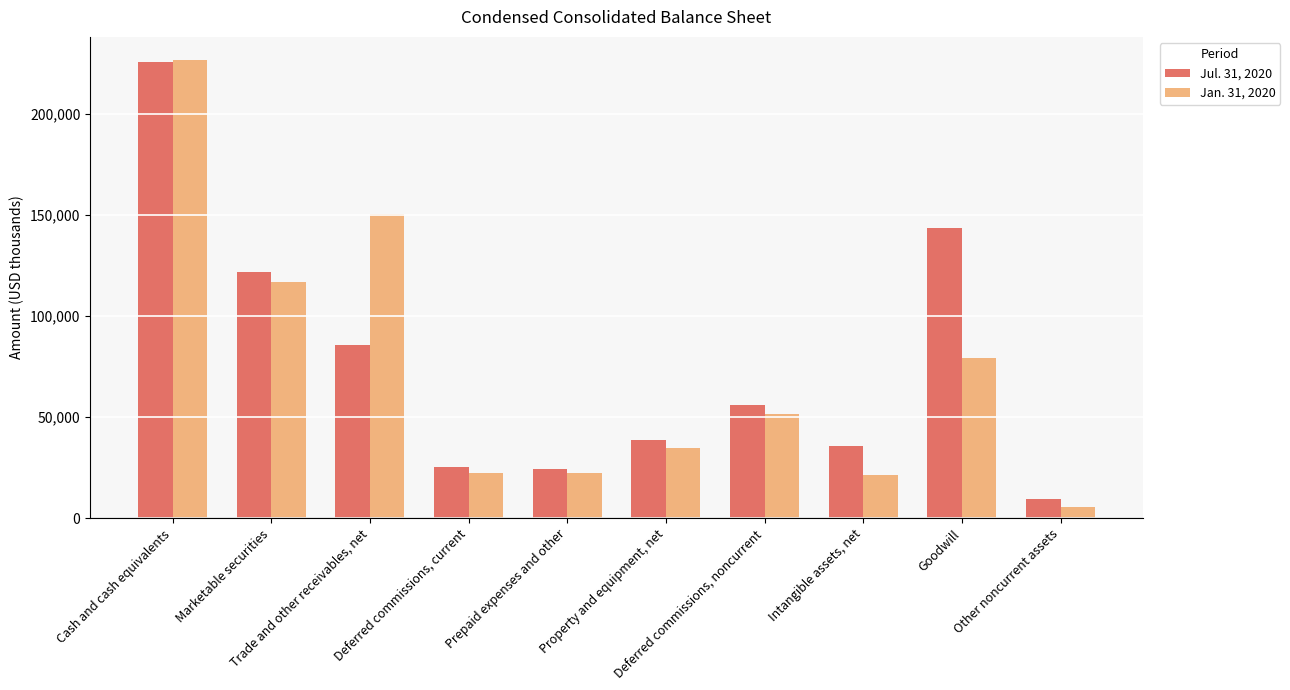

The value of Jul. 31, 2020 at Intangible assets, net is 35937. True or false?

True